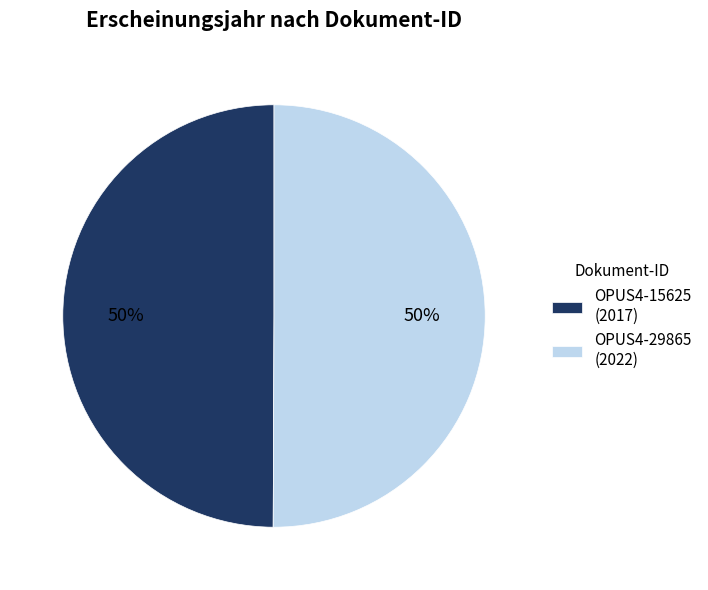

Approximately how many times larger is the value at OPUS4-15625 (2017) compared to OPUS4-29865 (2022)?

1.0